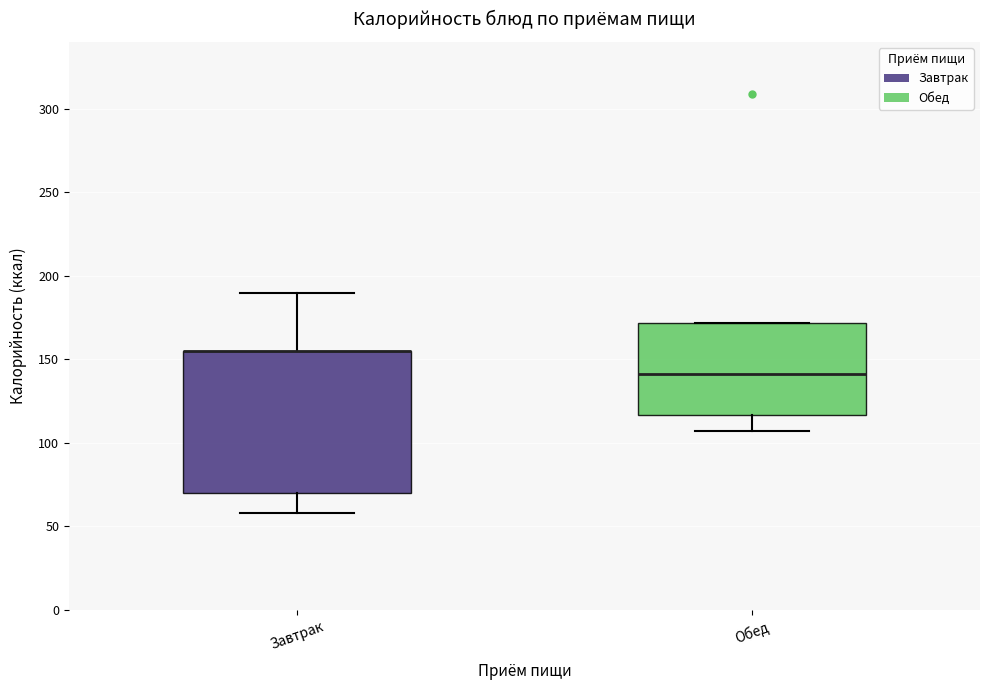

Reading left to right, read every box against the y-axis: the position of its median line, the range the box covers, and the ends of its whiskers. The values are not printed on the chart, so give them approximately, as read against the axis.

Завтрак: median 155 (drawn on the box's upper edge), box 70 to 155, whiskers 60 to 190
Обед: median 140, box 115 to 170, whiskers 105 to 170